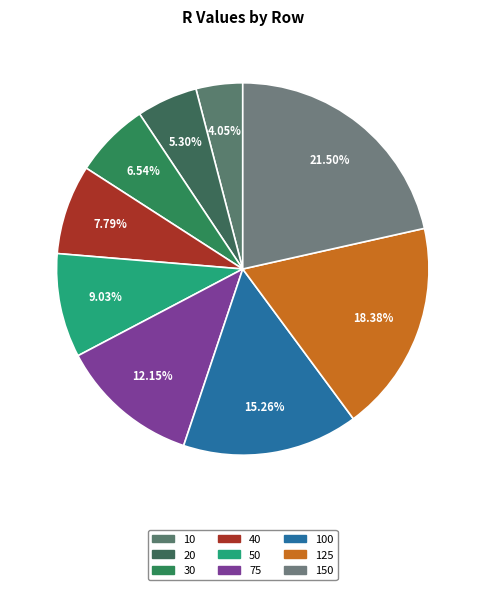

To the nearest percent, what percentage of the pie is 125?

18%